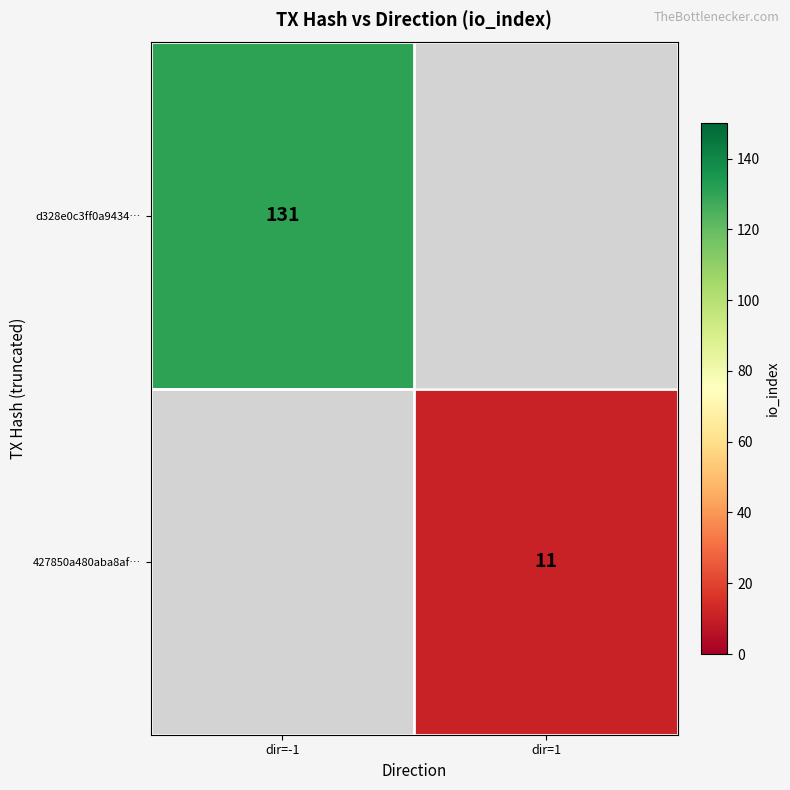

The d328e0c3ff0a9434… series shows 131 at dir=-1. True or false?

True